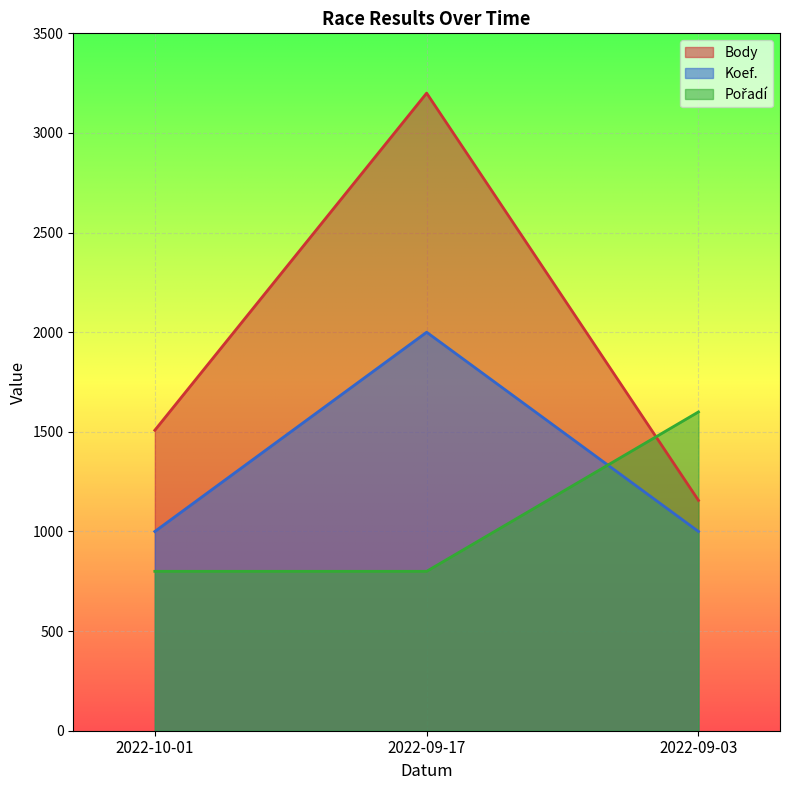

What is the difference between the maximum and minimum values in the Pořadí series?

800